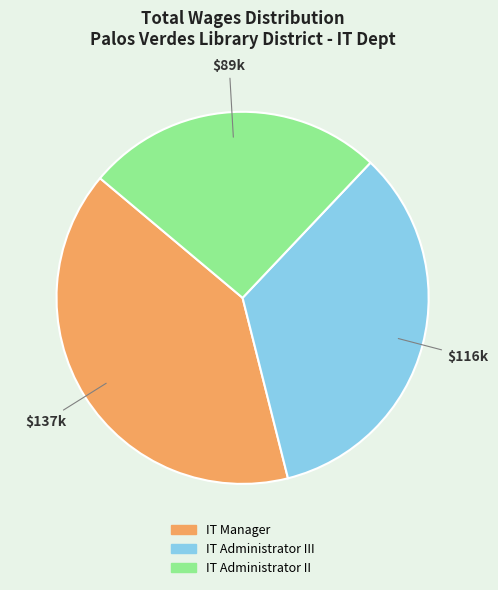

Is there any slice that represents more than half of the pie?

No